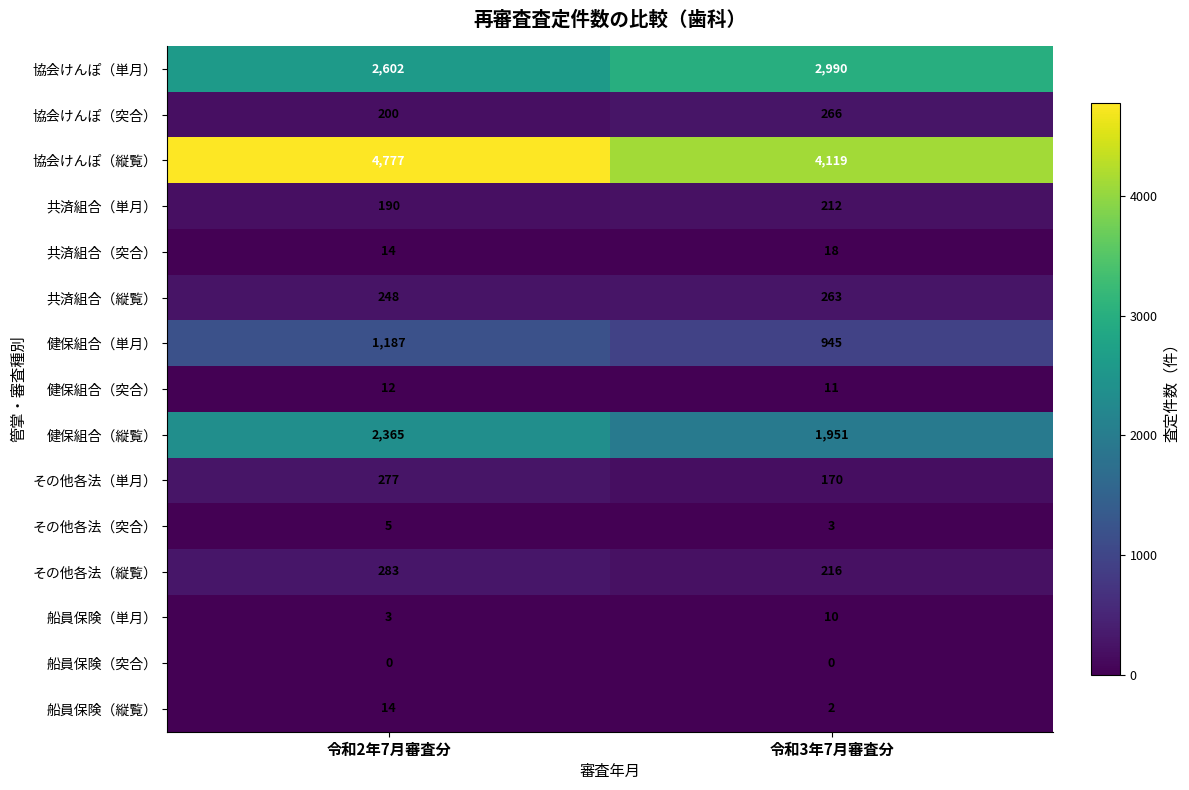

What is the spread (max minus min) of values at 令和2年7月審査分?

4777